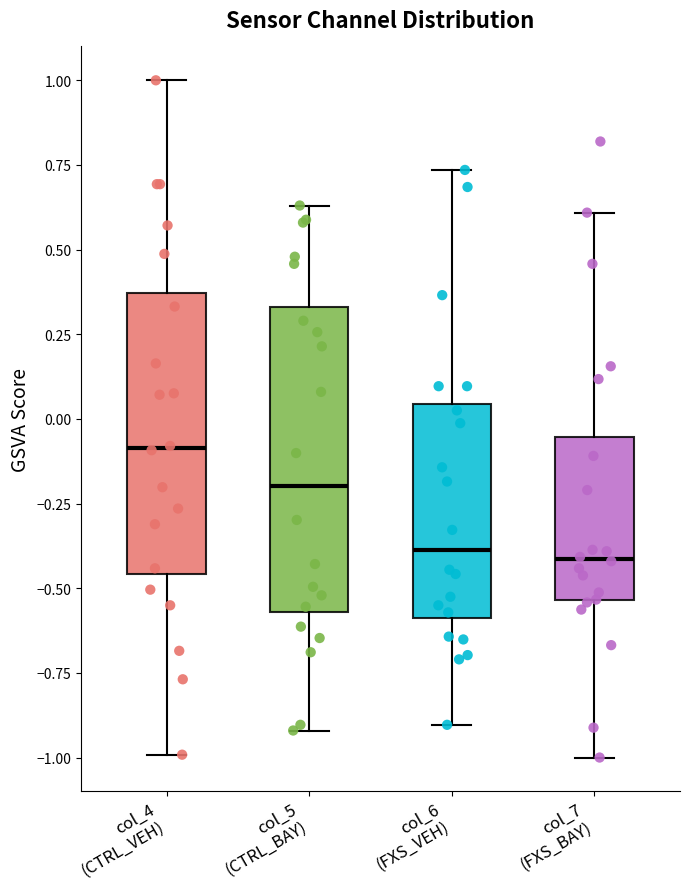

Reading left to right, read every box against the y-axis: the position of its median line, the range the box covers, and the ends of its whiskers. The values are not printed on the chart, so give them approximately, as read against the axis.

col_4 (CTRL_VEH): median -0.10, box -0.45 to 0.35, whiskers -1.00 to 1.00
col_5 (CTRL_BAY): median -0.20, box -0.55 to 0.35, whiskers -0.90 to 0.65
col_6 (FXS_VEH): median -0.40, box -0.60 to 0.05, whiskers -0.90 to 0.75
col_7 (FXS_BAY): median -0.40, box -0.55 to -0.05, whiskers -1.00 to 0.60